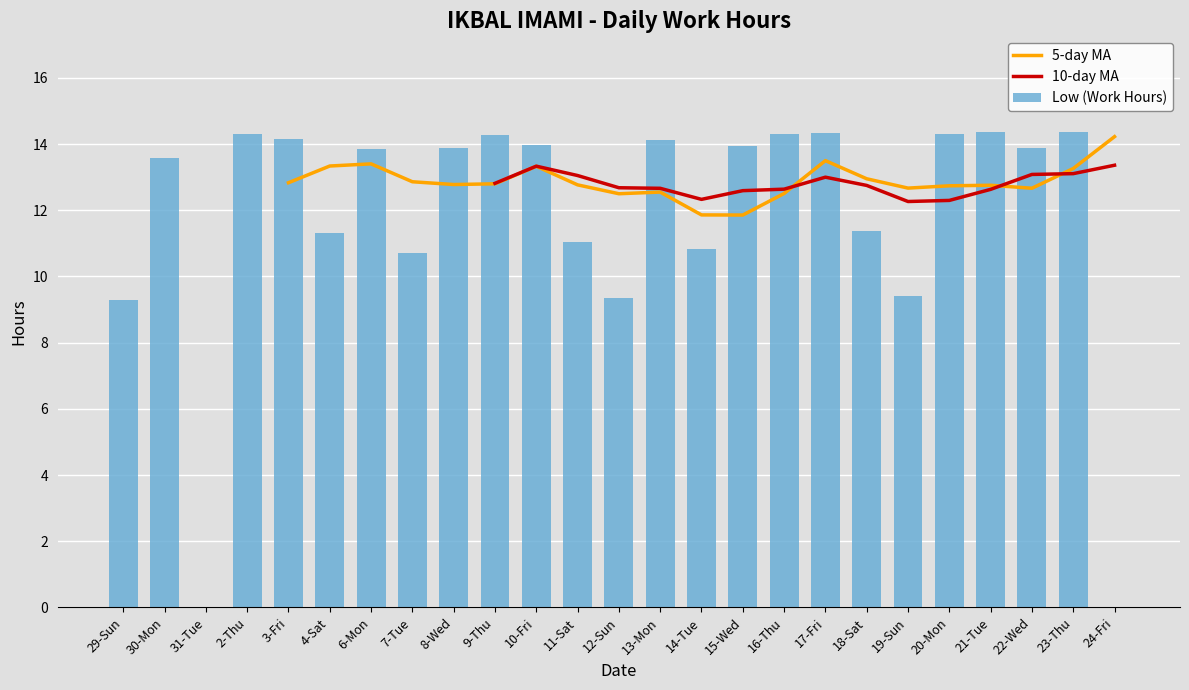

At which category does the chart reach its peak across all series?

21-Tue